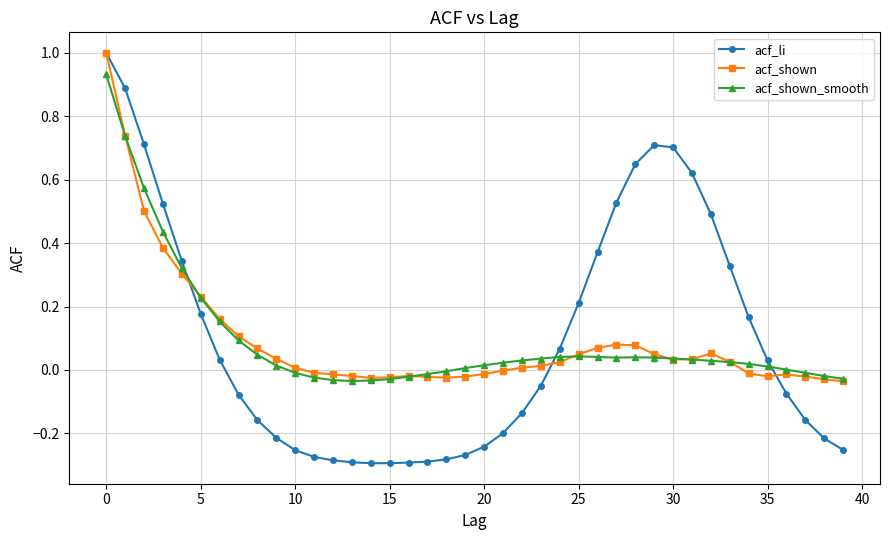

True or false: acf_shown has more than 1 interior local peaks.

True